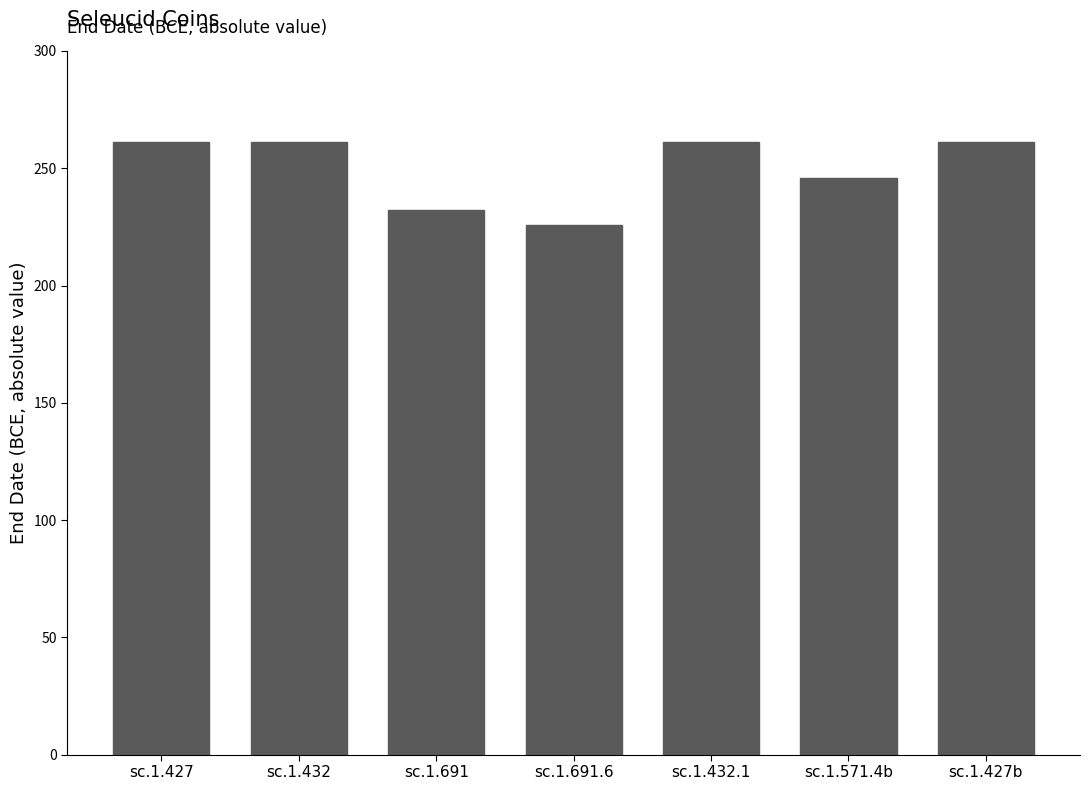

What is the label of the 4th bar from the left?

sc.1.691.6